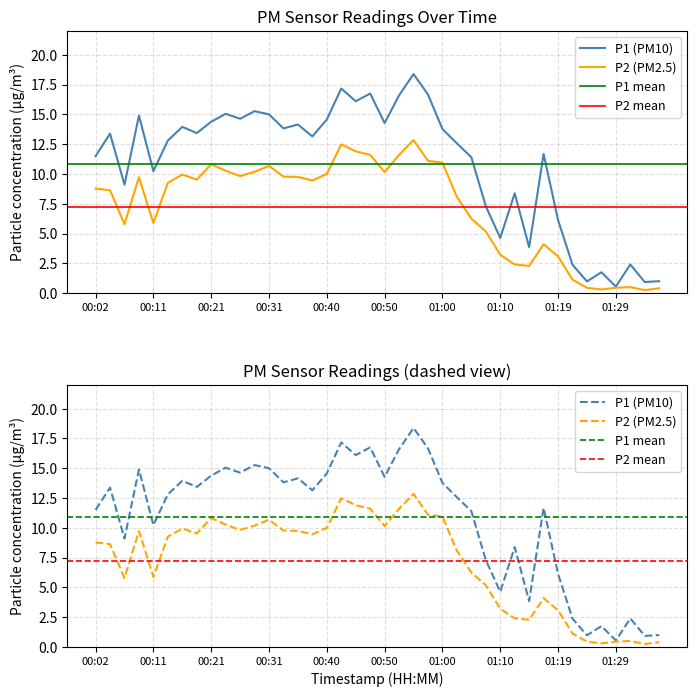

How many interior local valleys does the P2 series have?

9